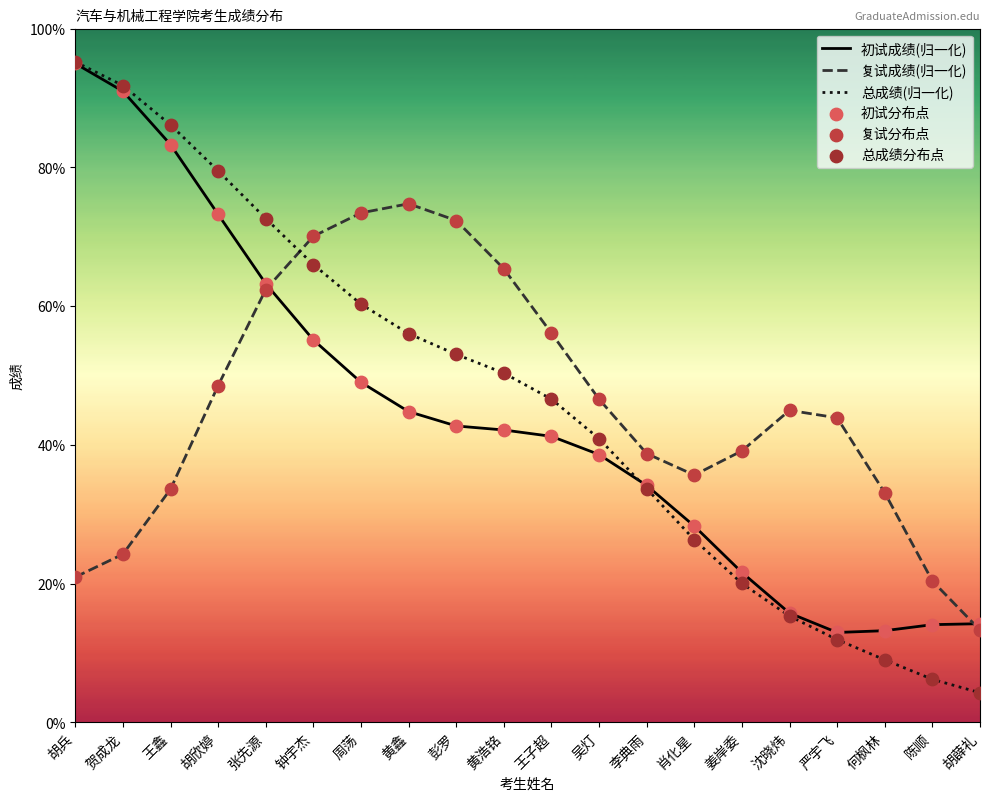

Which series has the largest total across all categories?

总成绩(归一化)